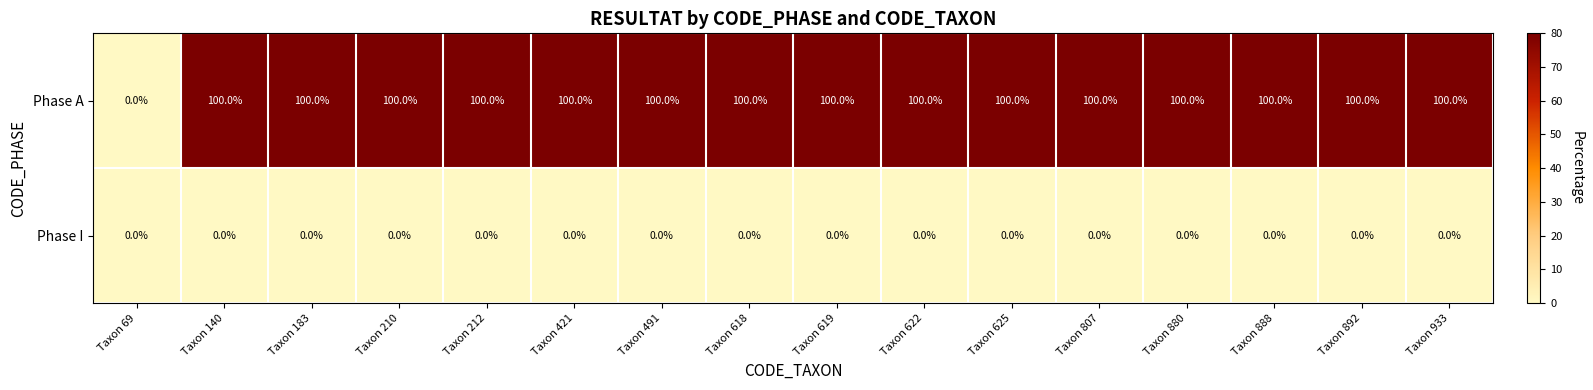

What is the difference between the maximum and minimum values in the Phase A series?

100